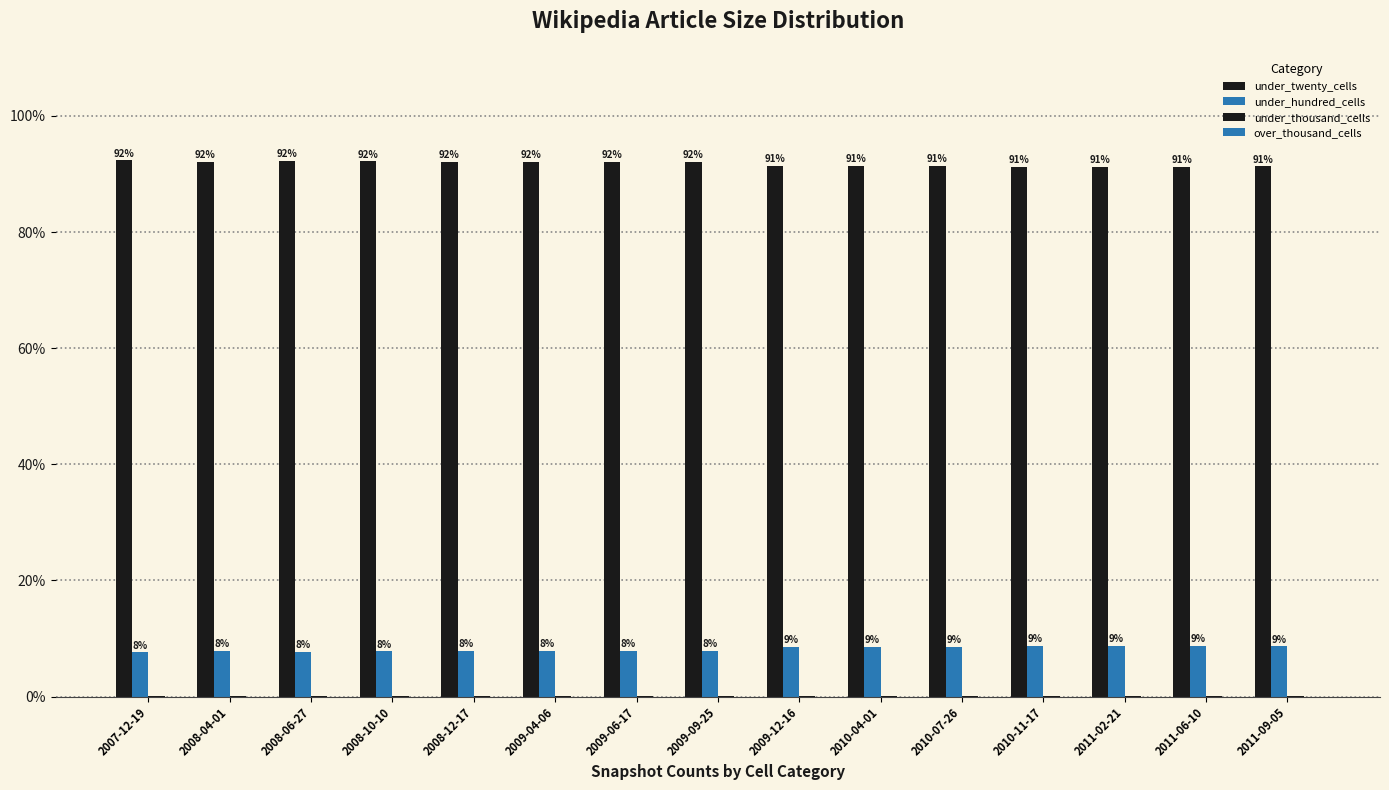

What position from the left is 2008-12-17?

5